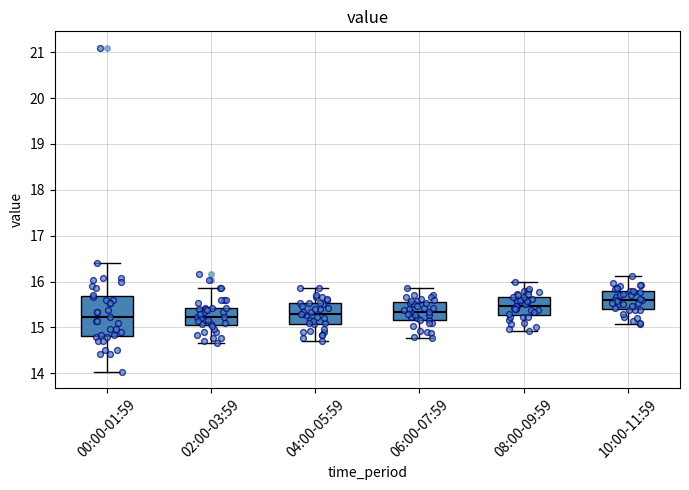

Reading left to right, read every box against the y-axis: the position of its median line, the range the box covers, and the ends of its whiskers. The values are not printed on the chart, so give them approximately, as read against the axis.

00:00-01:59: median 15.2, box 14.8 to 15.7, whiskers 14.0 to 16.4
02:00-03:59: median 15.2, box 15.1 to 15.4, whiskers 14.7 to 15.9
04:00-05:59: median 15.3, box 15.1 to 15.5, whiskers 14.7 to 15.9
06:00-07:59: median 15.3, box 15.2 to 15.6, whiskers 14.8 to 15.9
08:00-09:59: median 15.5, box 15.3 to 15.7, whiskers 14.9 to 16.0
10:00-11:59: median 15.6, box 15.4 to 15.8, whiskers 15.1 to 16.1